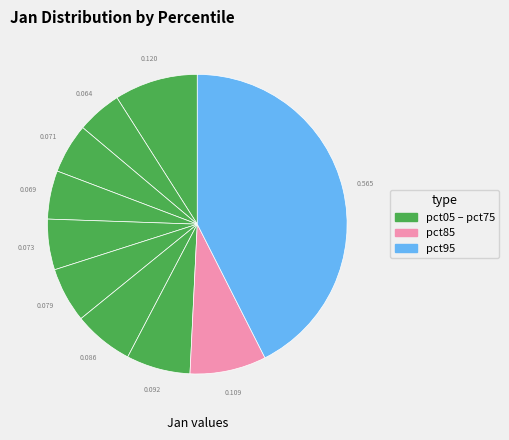

How many slices are in this pie chart?

10